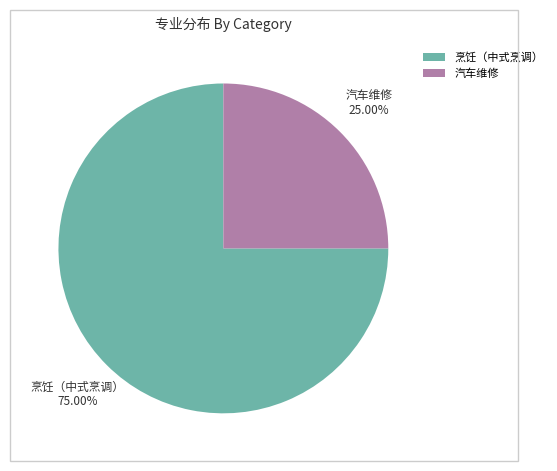

What is the majority slice?

烹饪（中式烹调）